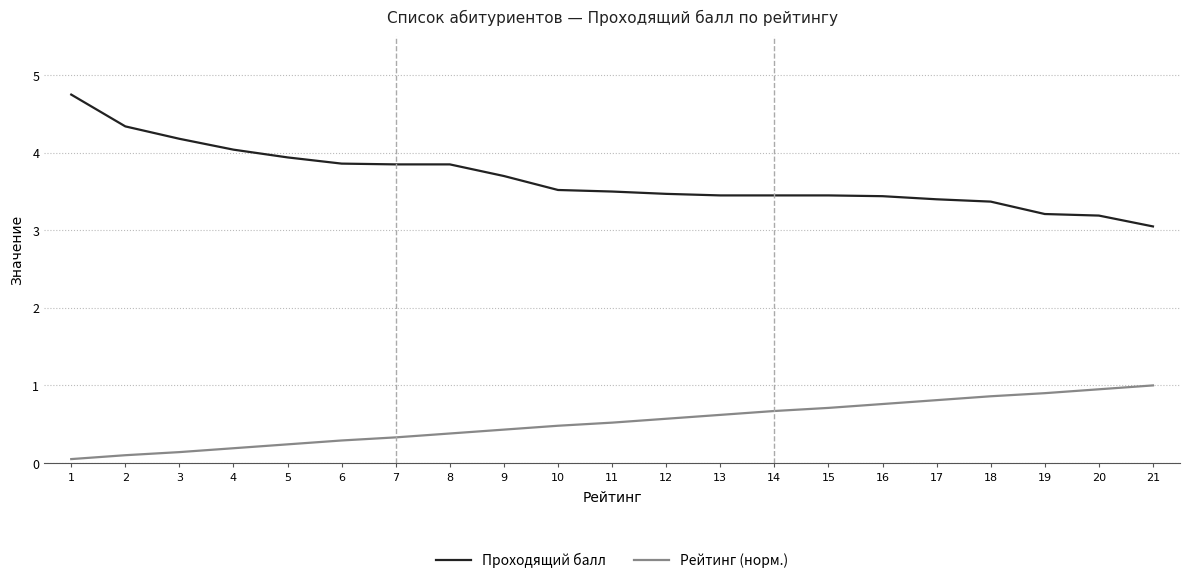

What is the sum of all Рейтинг (норм.) values?

11.0